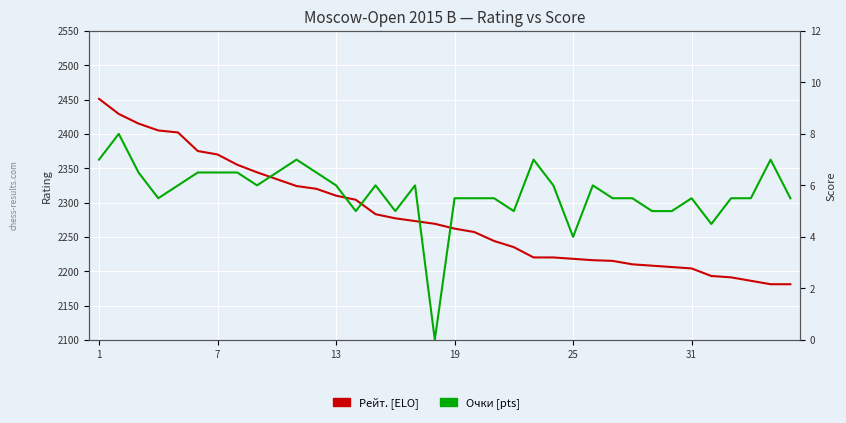

Reading left to right, list all the values displayed in this chart.

Рейт. [ELO]: 2451.0	2429.0	2415.0	2405.0	2402.0	2375.0	2370.0	2355.0	2344.0	2334.0	2324.0	2320.0	2310.0	2304.0	2283.0	2277.0	2273.0	2269.0	2262.0	2257.0	2244.0	2235.0	2220.0	2220.0	2218.0	2216.0	2215.0	2210.0	2208.0	2206.0	2204.0	2193.0	2191.0	2186.0	2181.0	2181.0
Очки [pts]: 7.0	8.0	6.5	5.5	6.0	6.5	6.5	6.5	6.0	6.5	7.0	6.5	6.0	5.0	6.0	5.0	6.0	0.0	5.5	5.5	5.5	5.0	7.0	6.0	4.0	6.0	5.5	5.5	5.0	5.0	5.5	4.5	5.5	5.5	7.0	5.5